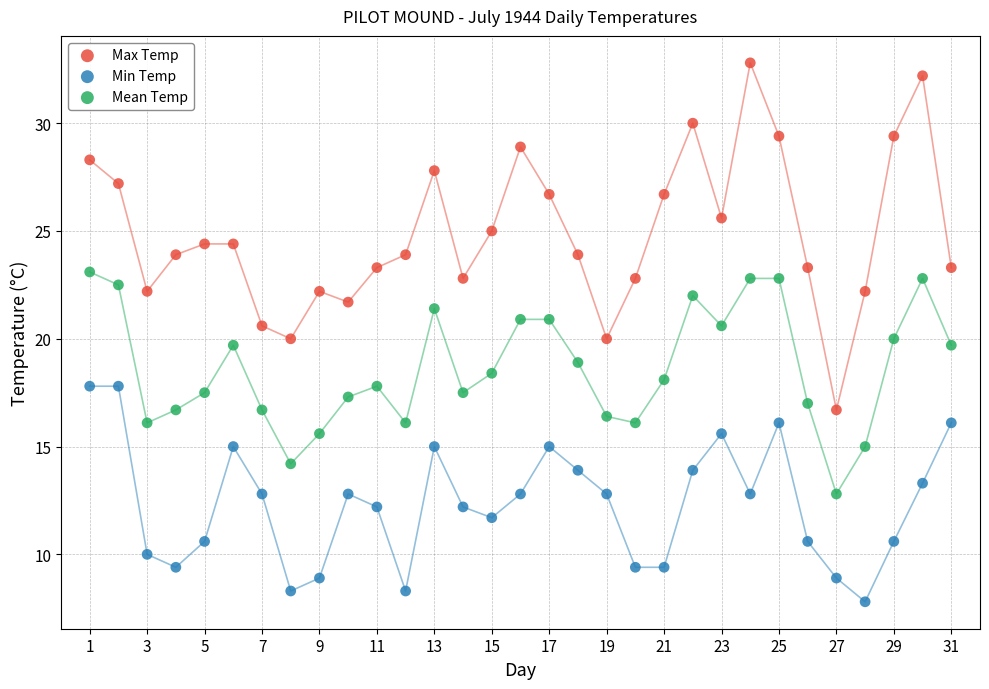

Which series contains the lowest Y value?

Min Temp